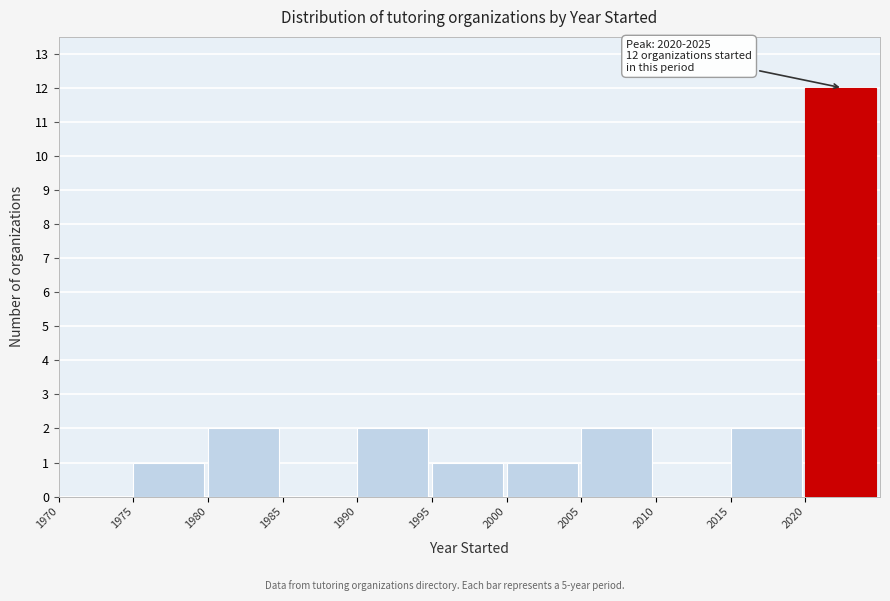

Over which range of the x-axis is the bar tallest?

2020 to 2025